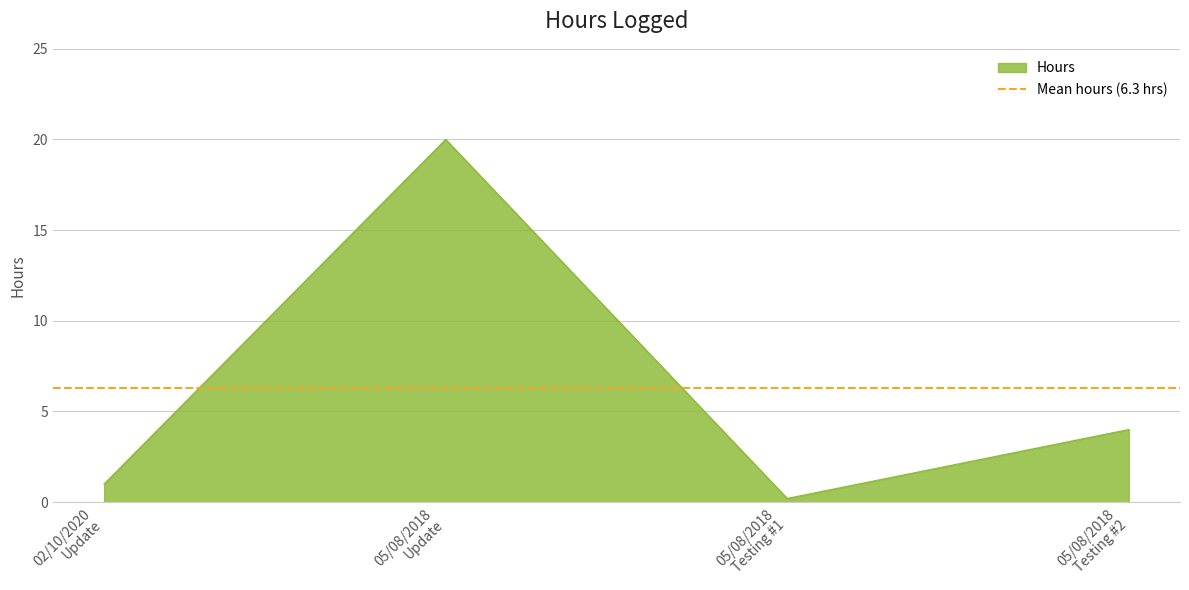

Reading left to right, transcribe all the data shown in this chart.

1.0	20.0	0.2	4.0